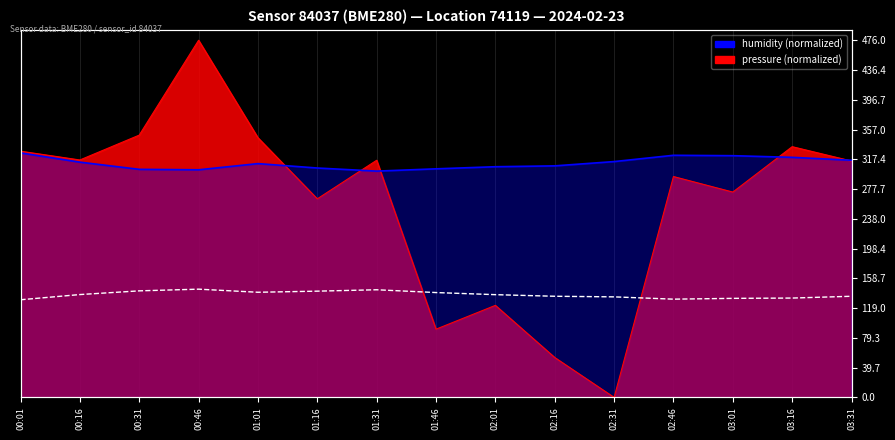

Reading right to left, list all the values displayed in this chart.

134.8	132.4	132.0	130.9	134.0	134.8	136.9	139.7	143.5	141.6	140.1	144.3	142.0	137.1	130.1